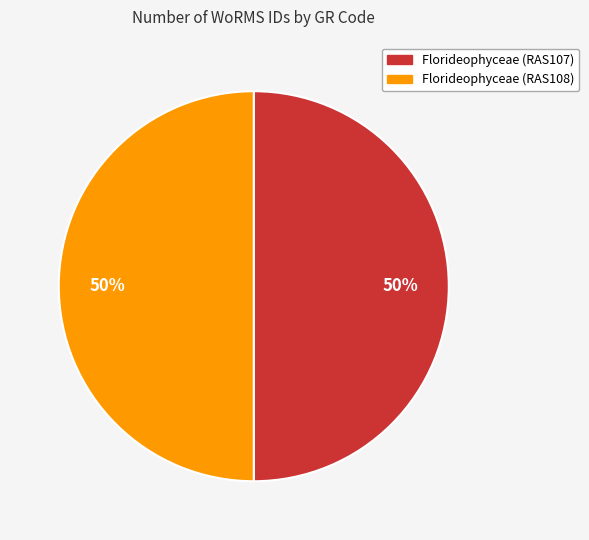

How many slices are in this pie chart?

2